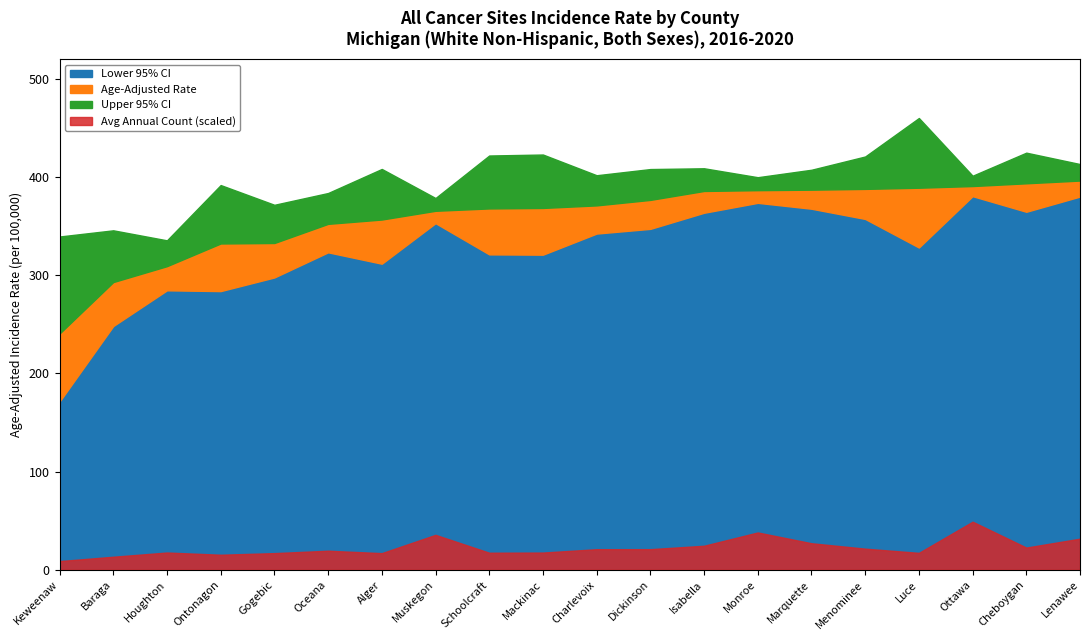

What is the label of the 2nd point from the right?

Cheboygan